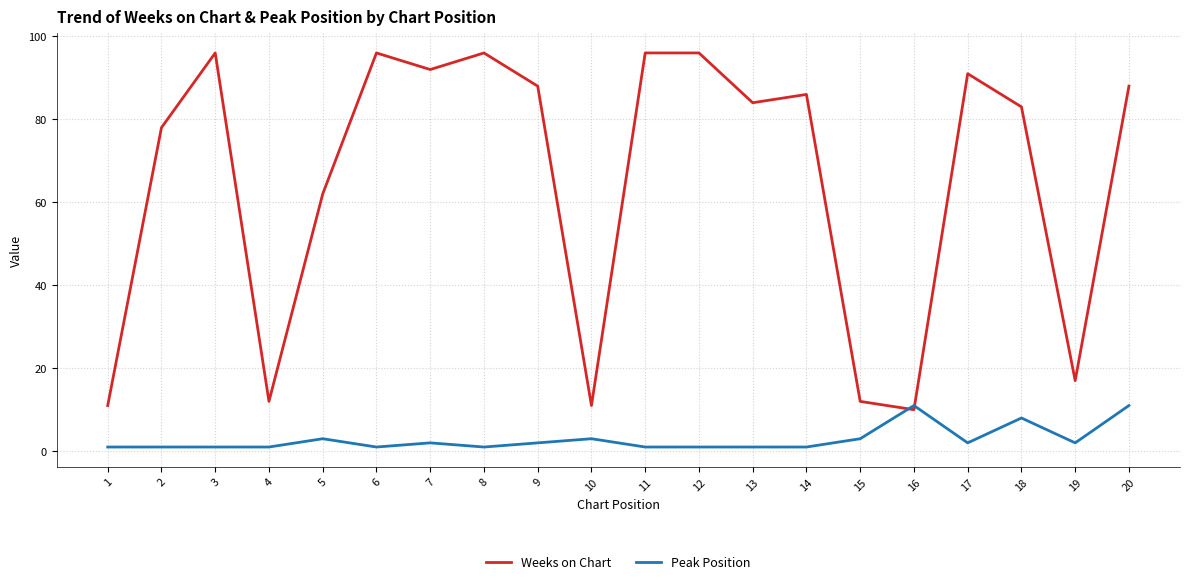

Reading left to right, what are all the values shown in this chart?

Weeks on Chart: 1=11	2=78	3=96	4=12	5=62	6=96	7=92	8=96	9=88	10=11	11=96	12=96	13=84	14=86	15=12	16=10	17=91	18=83	19=17	20=88
Peak Position: 1=1	2=1	3=1	4=1	5=3	6=1	7=2	8=1	9=2	10=3	11=1	12=1	13=1	14=1	15=3	16=11	17=2	18=8	19=2	20=11